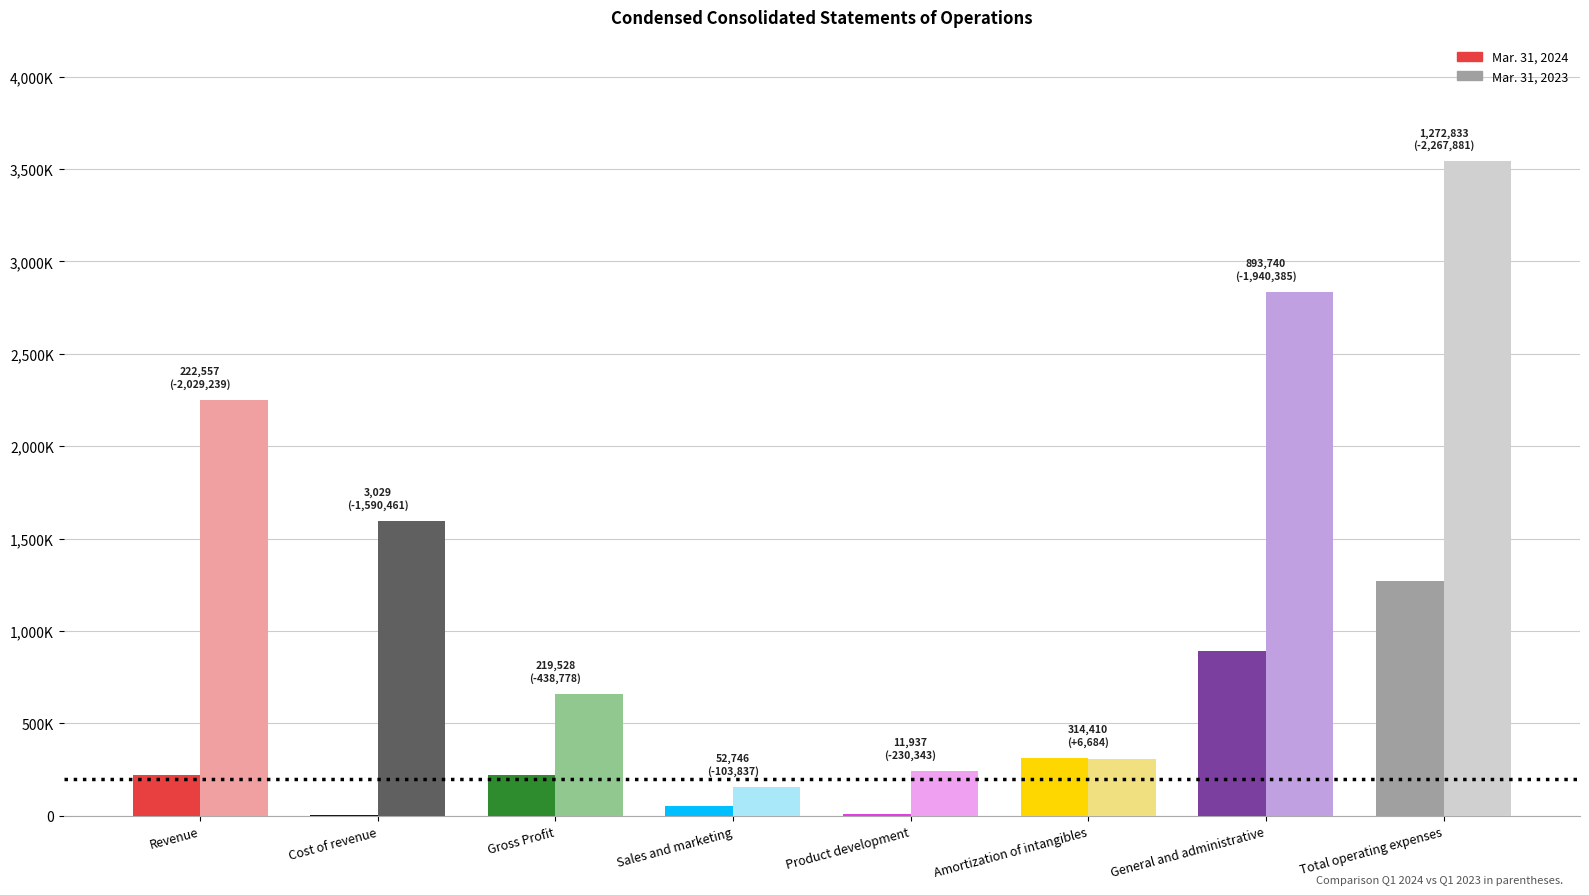

The Mar. 31, 2023 series shows 156583 at Sales and marketing. True or false?

True